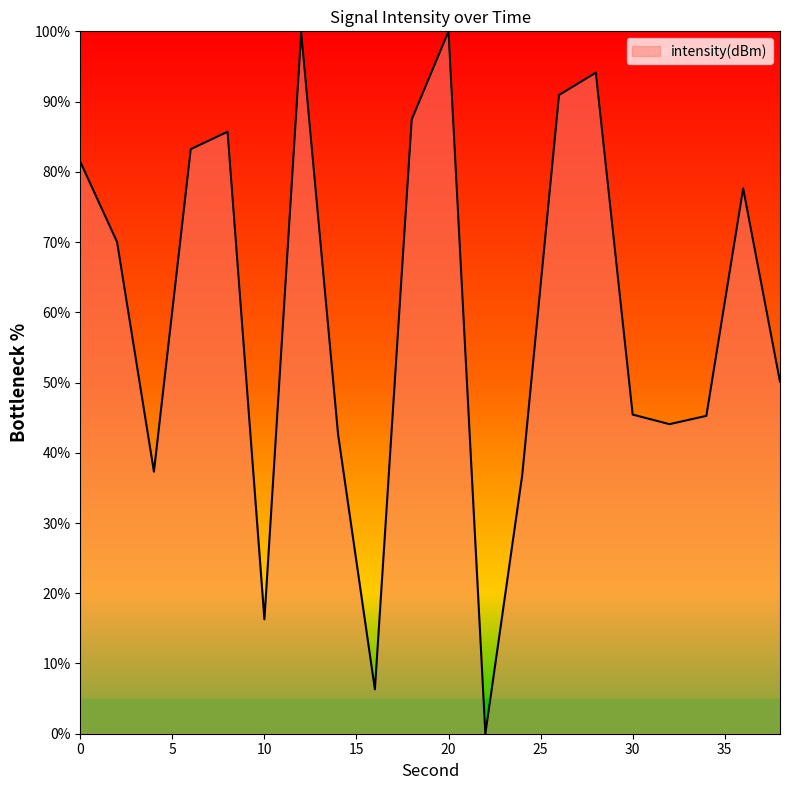

What is the difference between the maximum and minimum values?

100.0